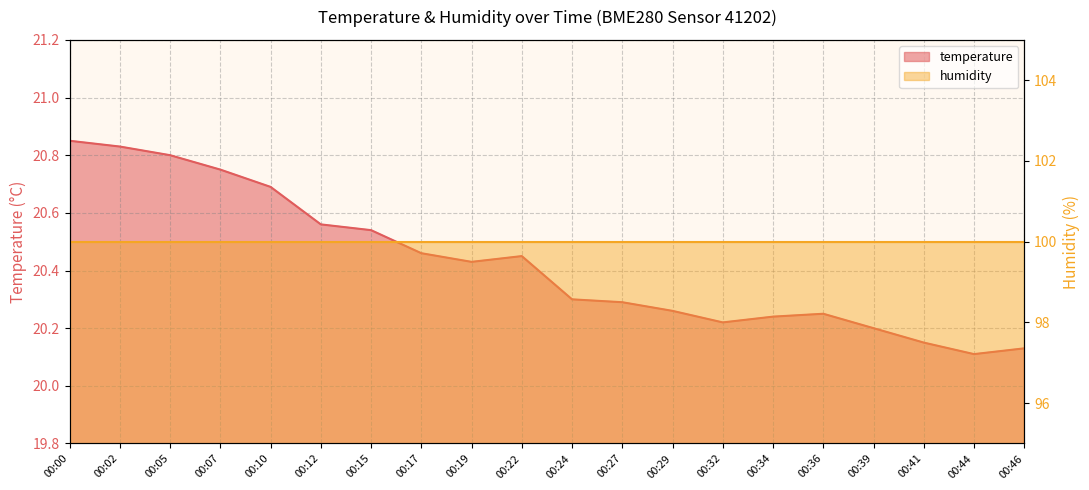

What is the value of the 12th point from the left?

20.3